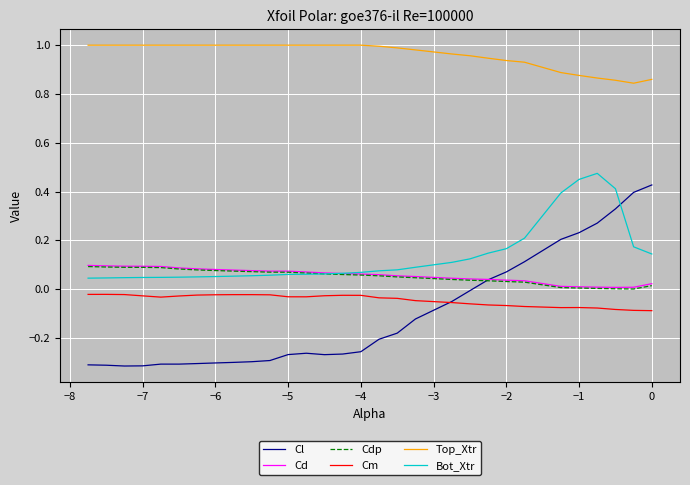

True or false: Cm and Top_Xtr cross at least once.

False